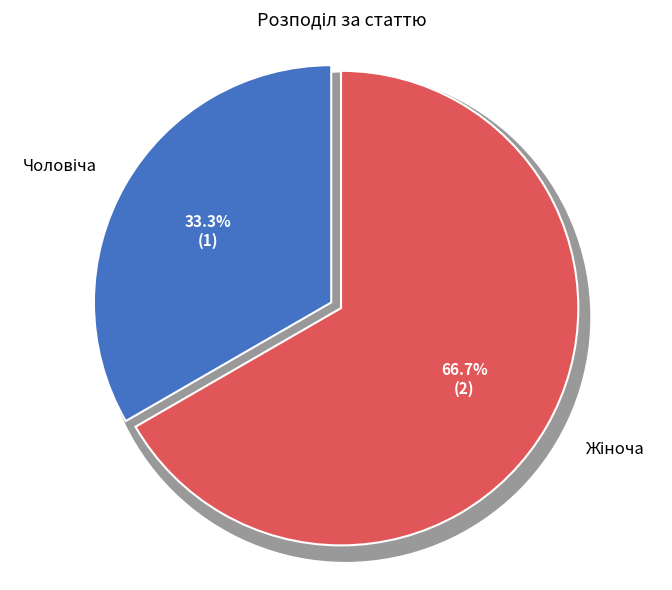

To the nearest percent, what is the combined percentage of Чоловіча and Жіноча?

100%